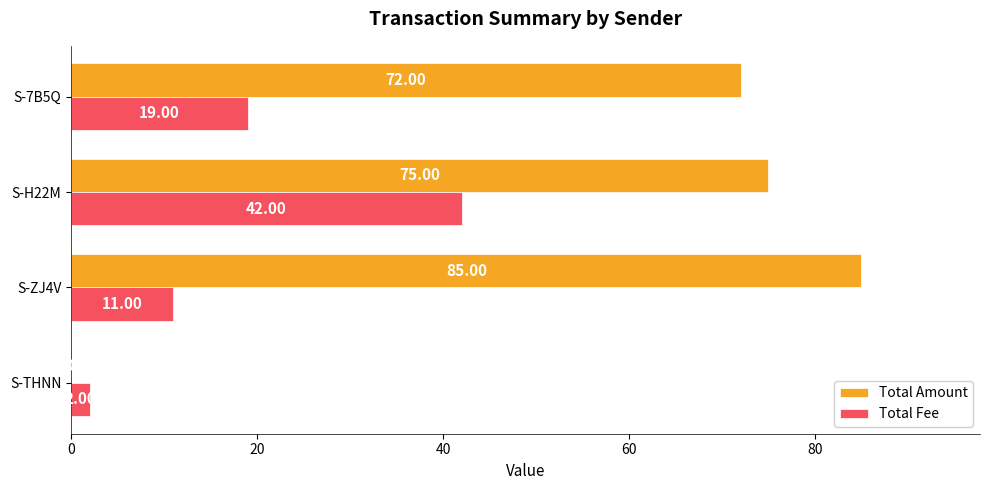

Count the number of categories in the chart.

4